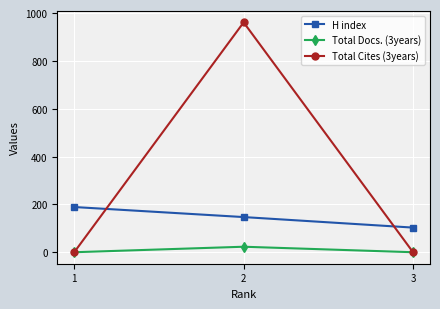

How many distinct data groups are displayed?

3